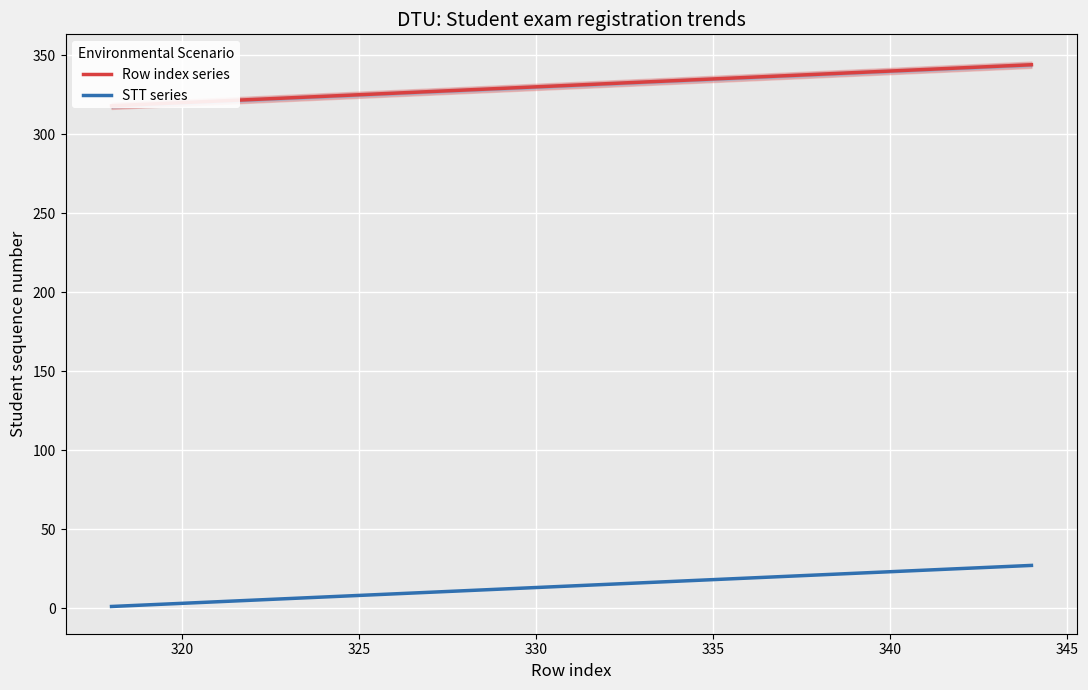

How many categories are shown in the chart?

27